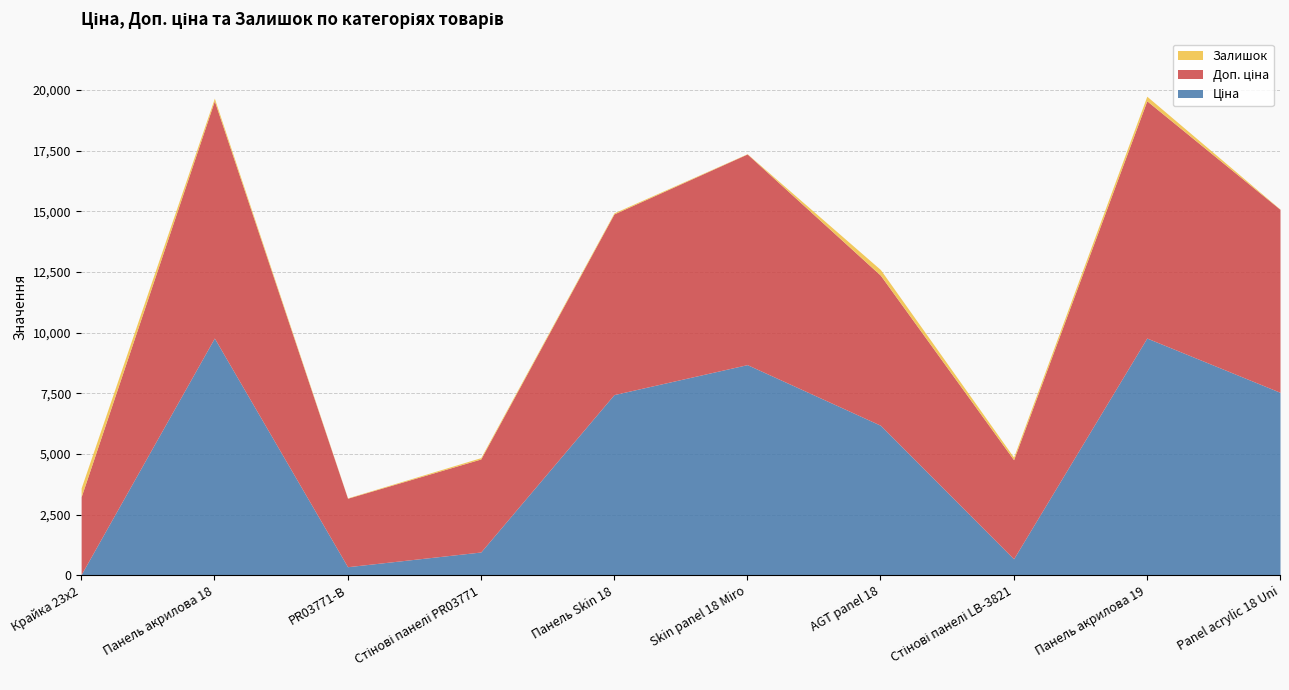

What is the label of the 10th point from the left?

Panel acrylic 18 Uni